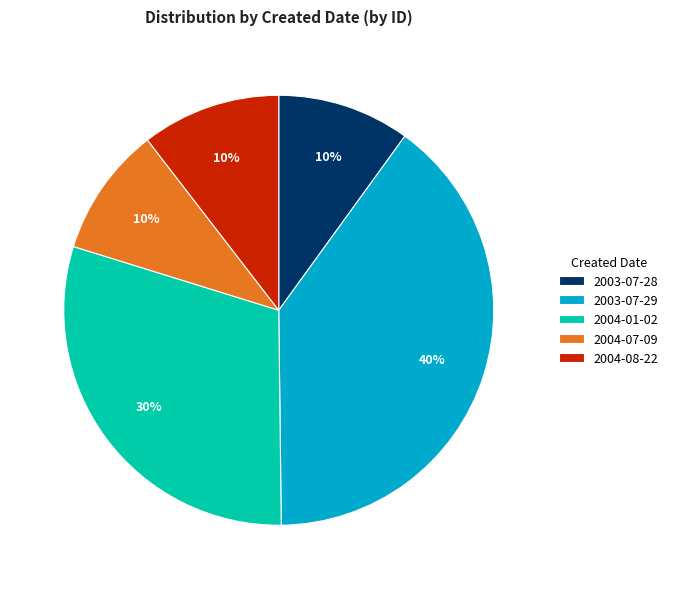

Approximately how many times larger is the value at 2004-08-22 compared to 2004-01-02?

0.3